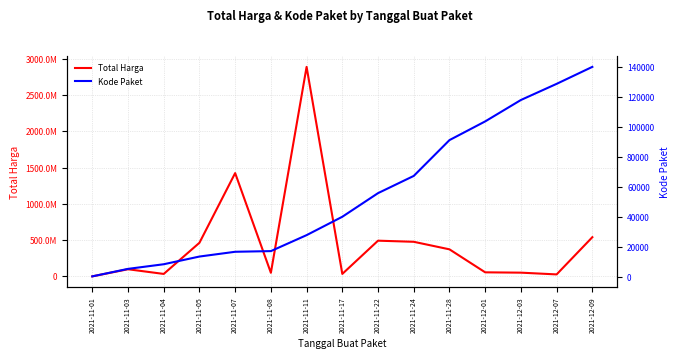

What is the approximate value of Kode Paket at 2021-12-09?

139817